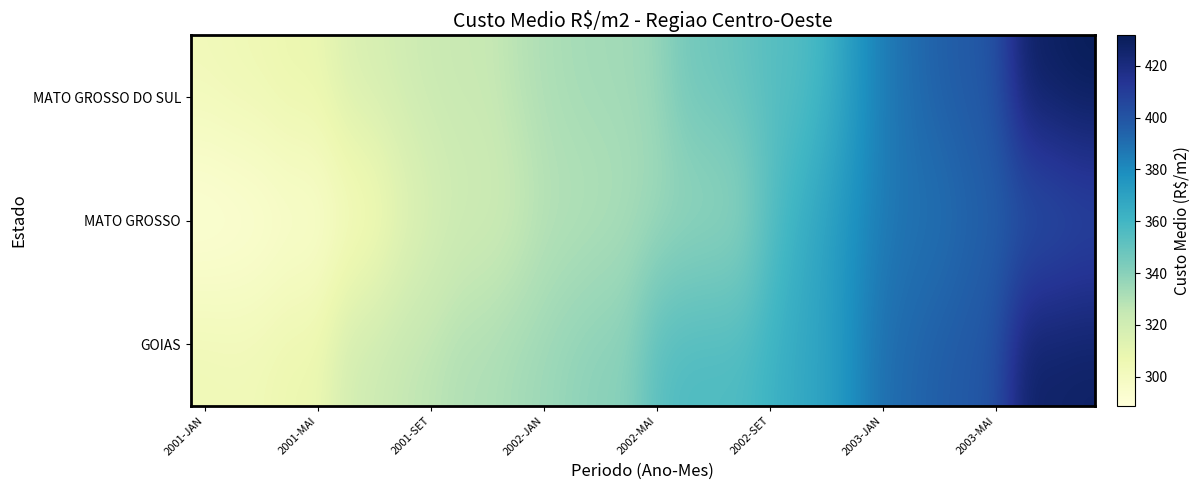

What is the average value of the MATO GROSSO series?

341.3